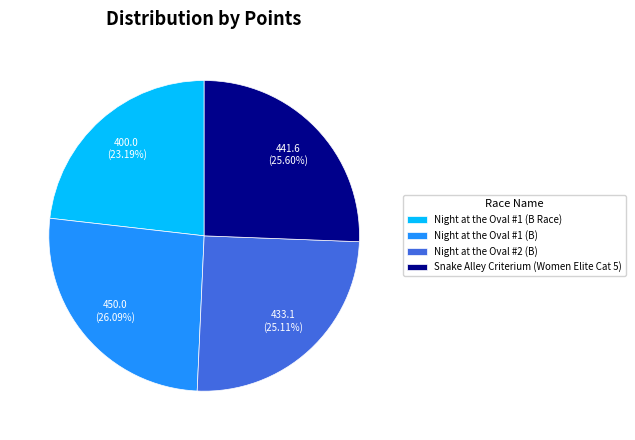

To the nearest percent, what is the combined percentage of Night at the Oval #2 (B) and Night at the Oval #1 (B)?

51%